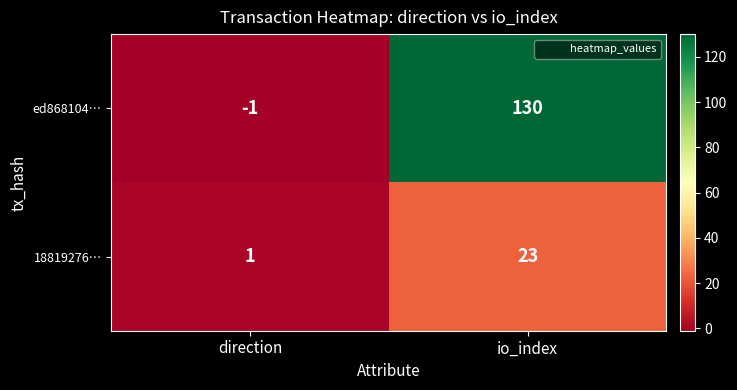

How many distinct data groups are displayed?

2